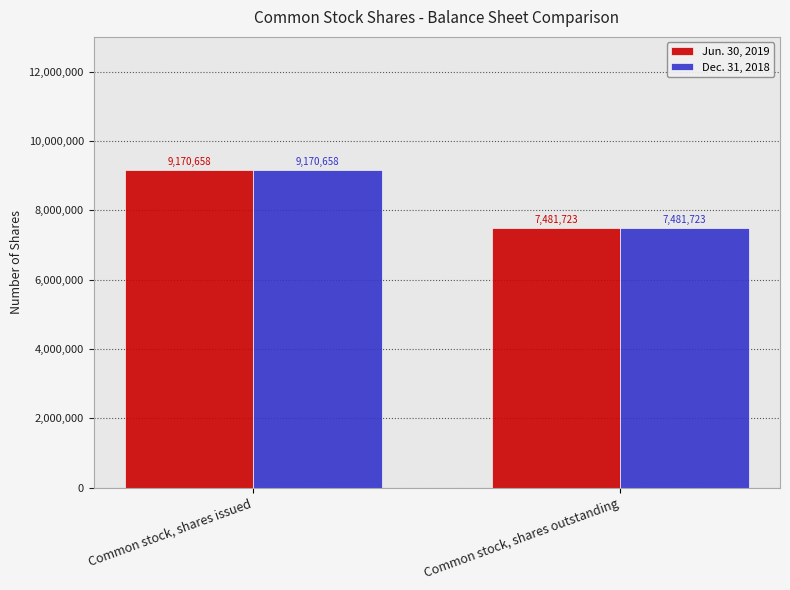

Rank the categories by Jun. 30, 2019 value from highest to lowest.

Common stock, shares issued, Common stock, shares outstanding